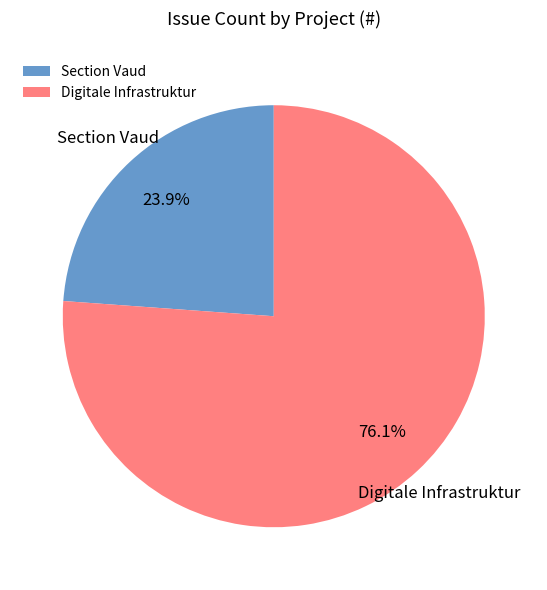

Which slice is the largest?

Digitale Infrastruktur